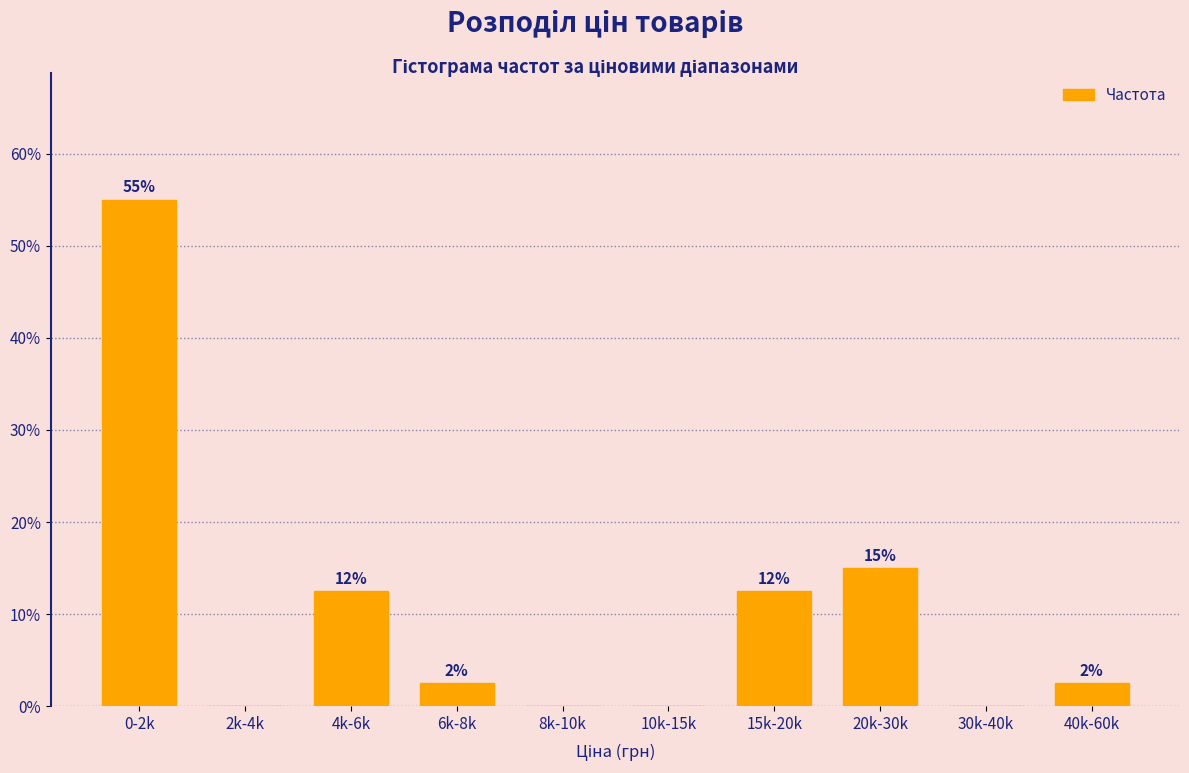

Are the bars horizontal?

No